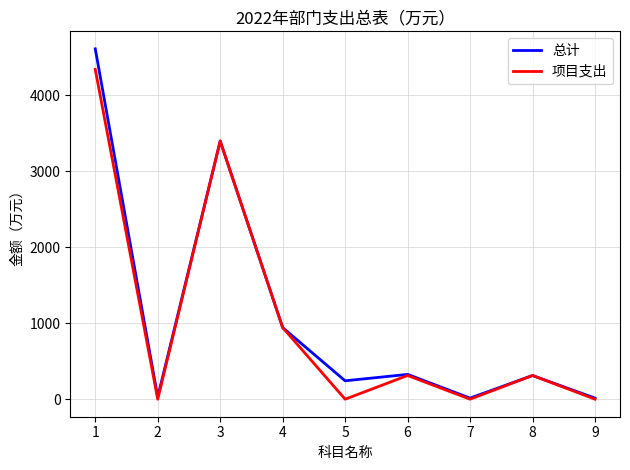

Which series has the widest spread of values?

总计